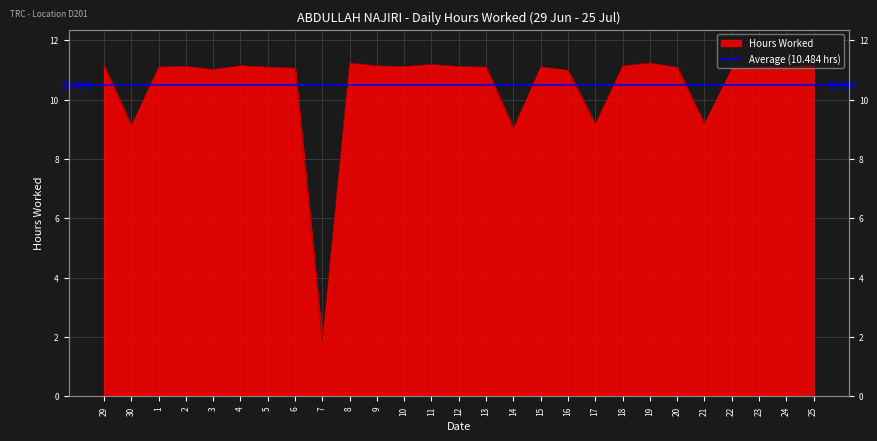

How many points are higher than both their immediate neighbors (excluding endpoints)?

6